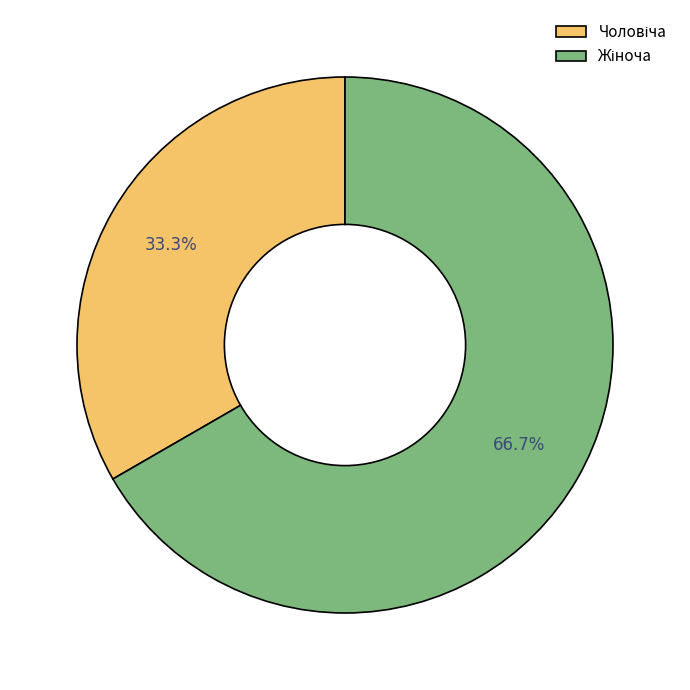

Does any single category account for the majority?

Yes